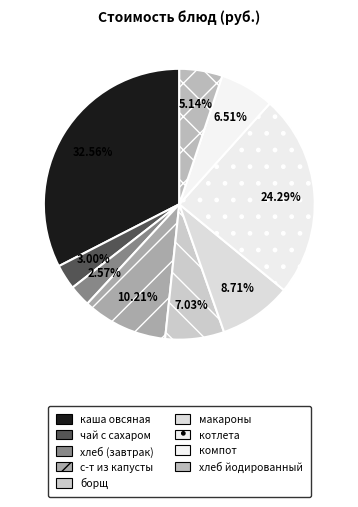

What percentage is the каша овсяная slice, to the nearest percent?

33%